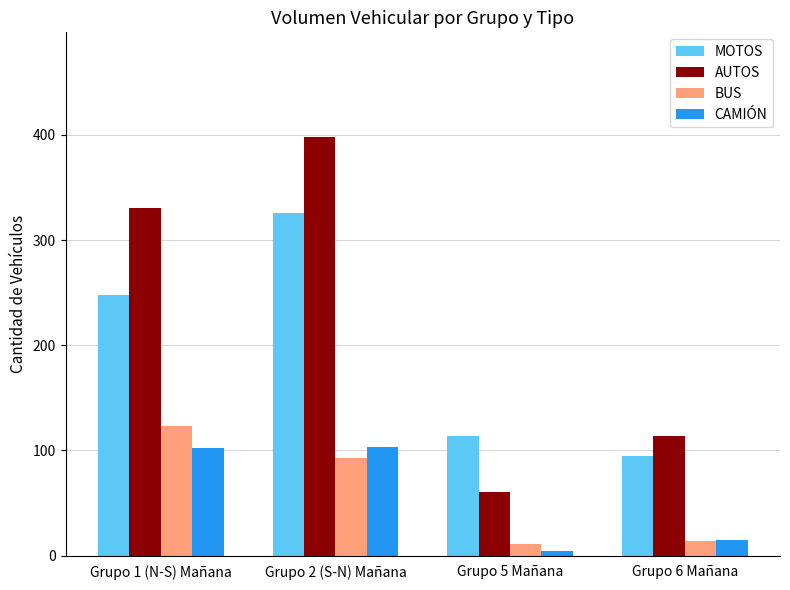

Which series has the largest range (max minus min)?

AUTOS